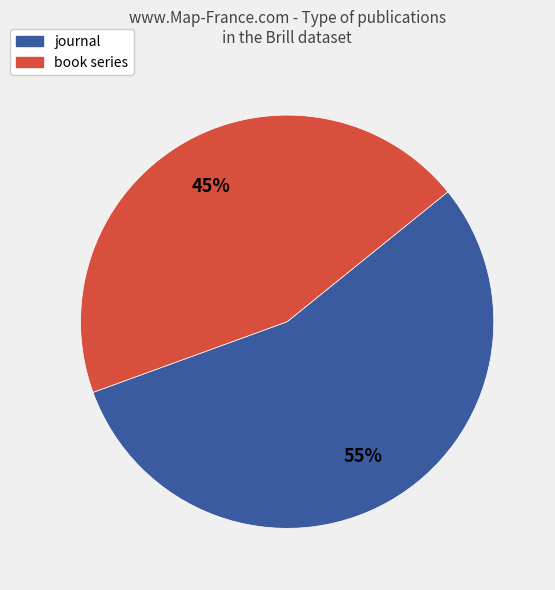

True or false: journal accounts for 46% of the total.

False